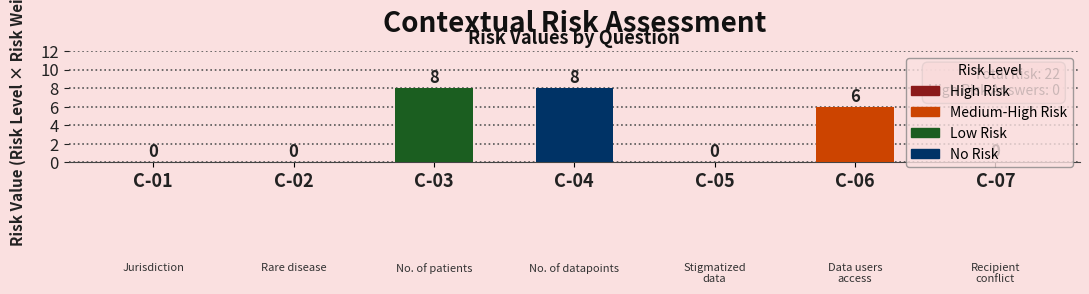

List the labels in order of value, largest first.

C-03, C-04, C-06, C-01, C-02, C-05, C-07